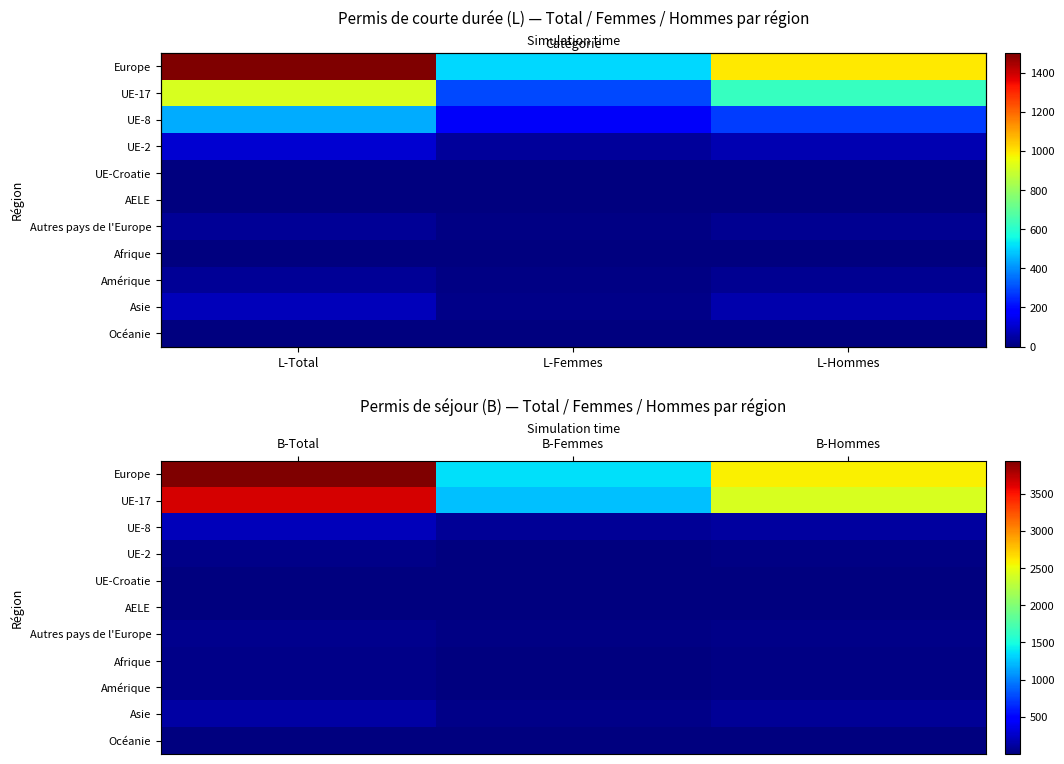

At B-Total, list the series in order from largest to smallest.

Europe, UE-17, UE-8, Asie, Autres pays de l'Europe, Afrique, Amérique, UE-2, AELE, Océanie, UE-Croatie